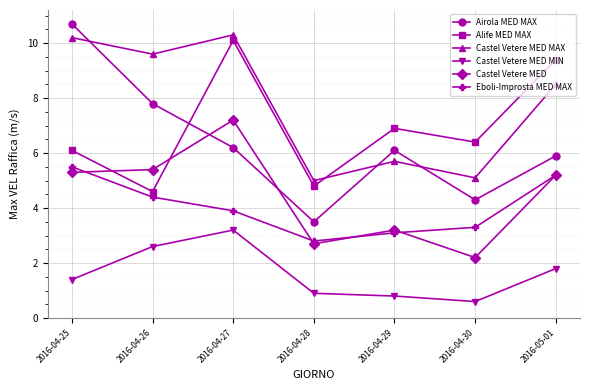

At which category is the sum across all series the highest?

2016-04-27